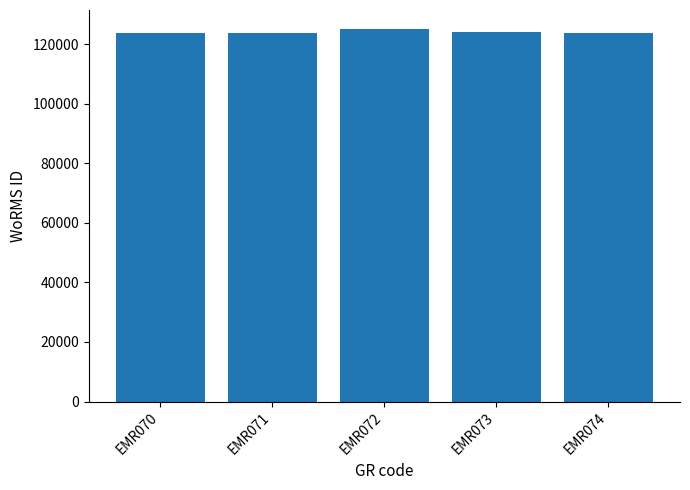

Approximately how many times larger is the value at EMR071 compared to EMR074?

1.0